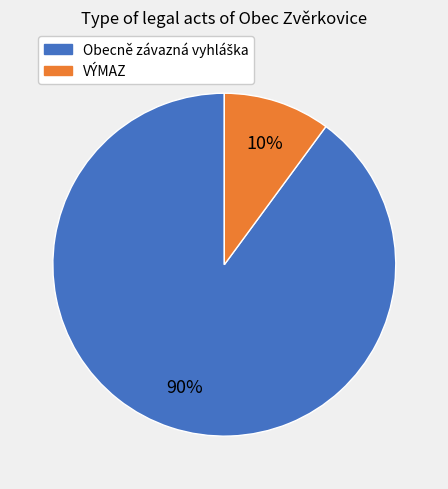

Does any single category account for the majority?

Yes